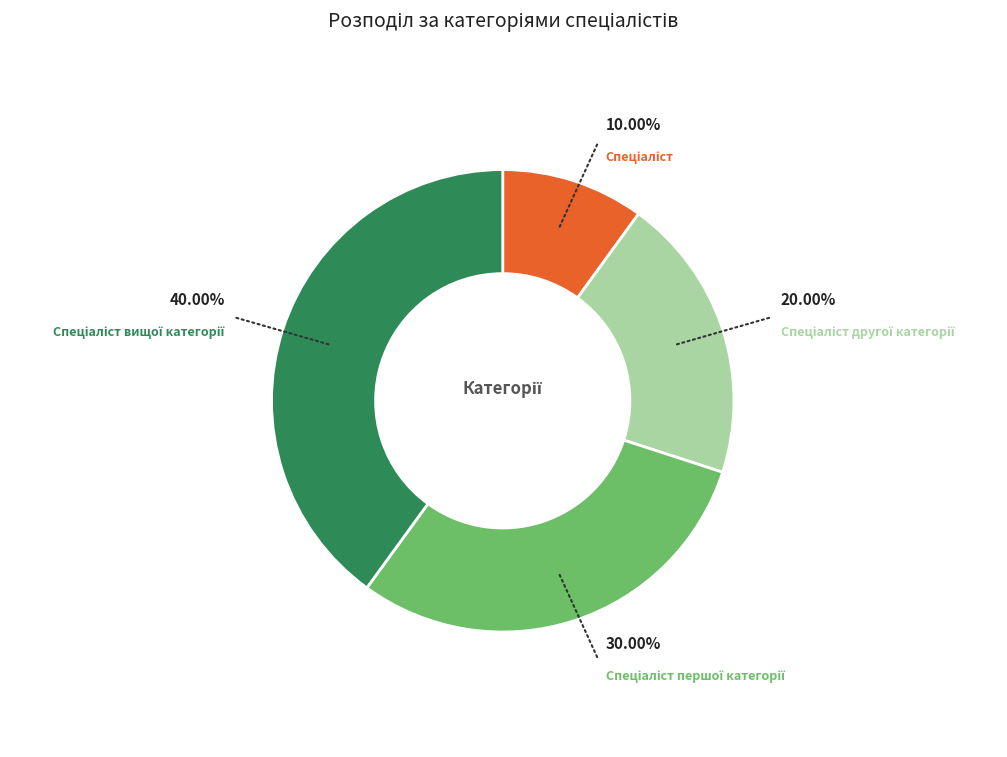

Is there any slice that represents more than half of the pie?

No